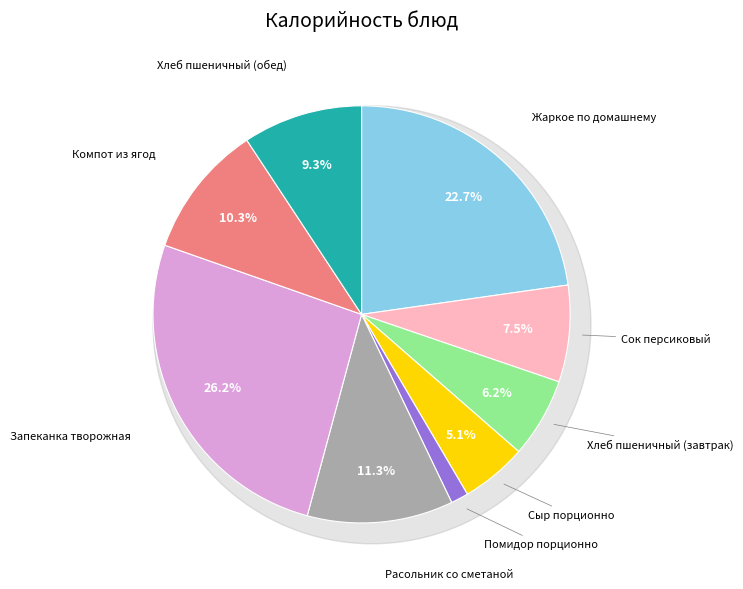

Count the number of slices in the pie.

9